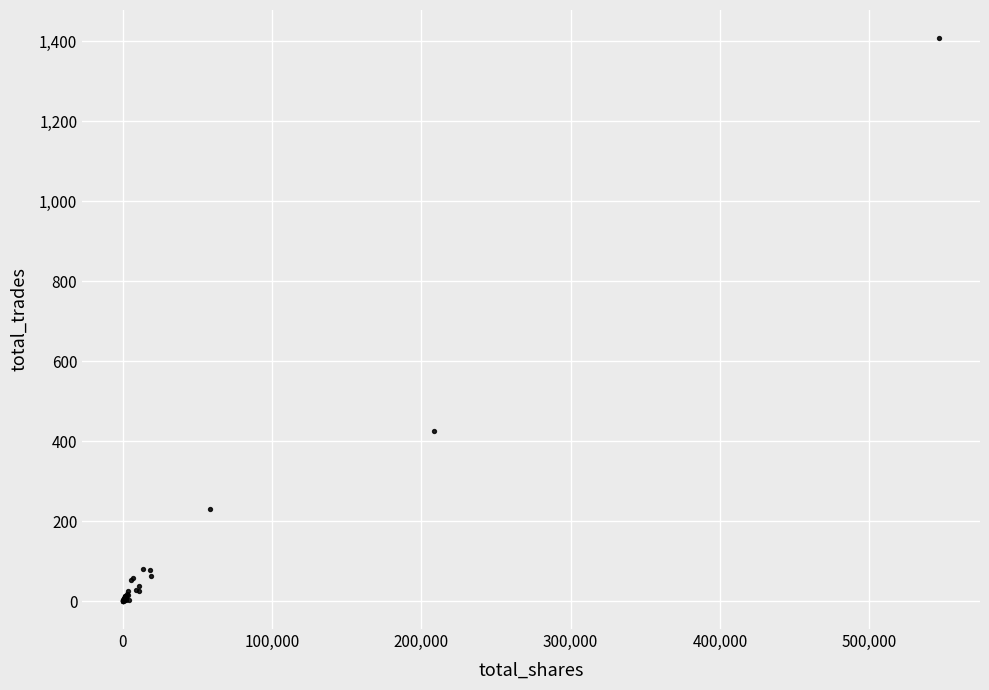

What Y value in the scatter plot is closest to 704?

426